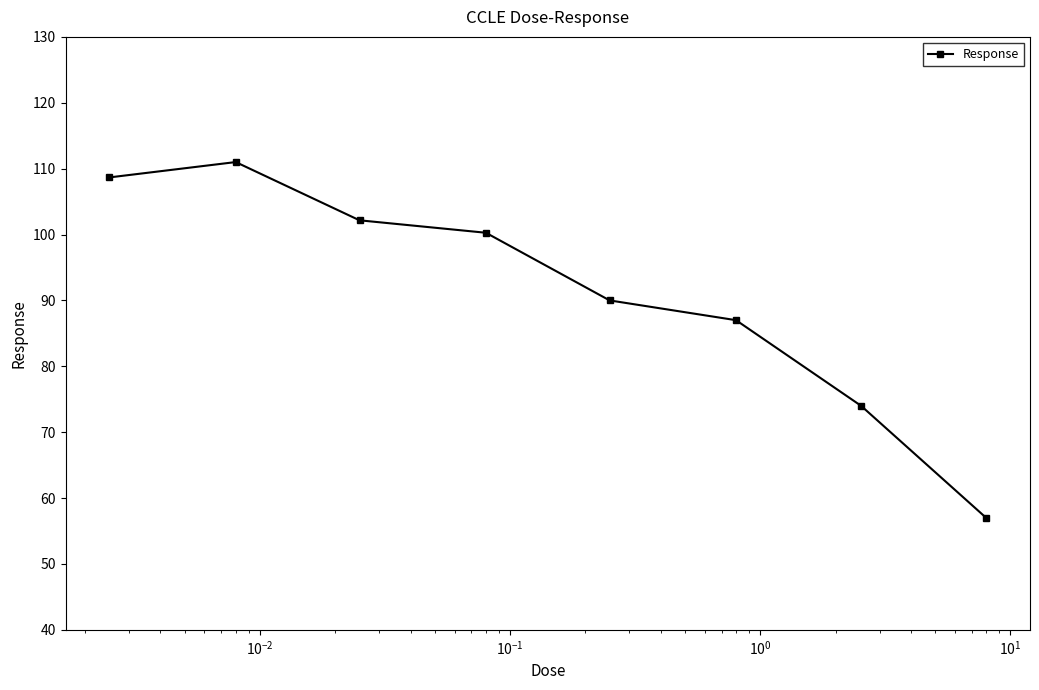

What is the minimum value shown in the chart?

57.0